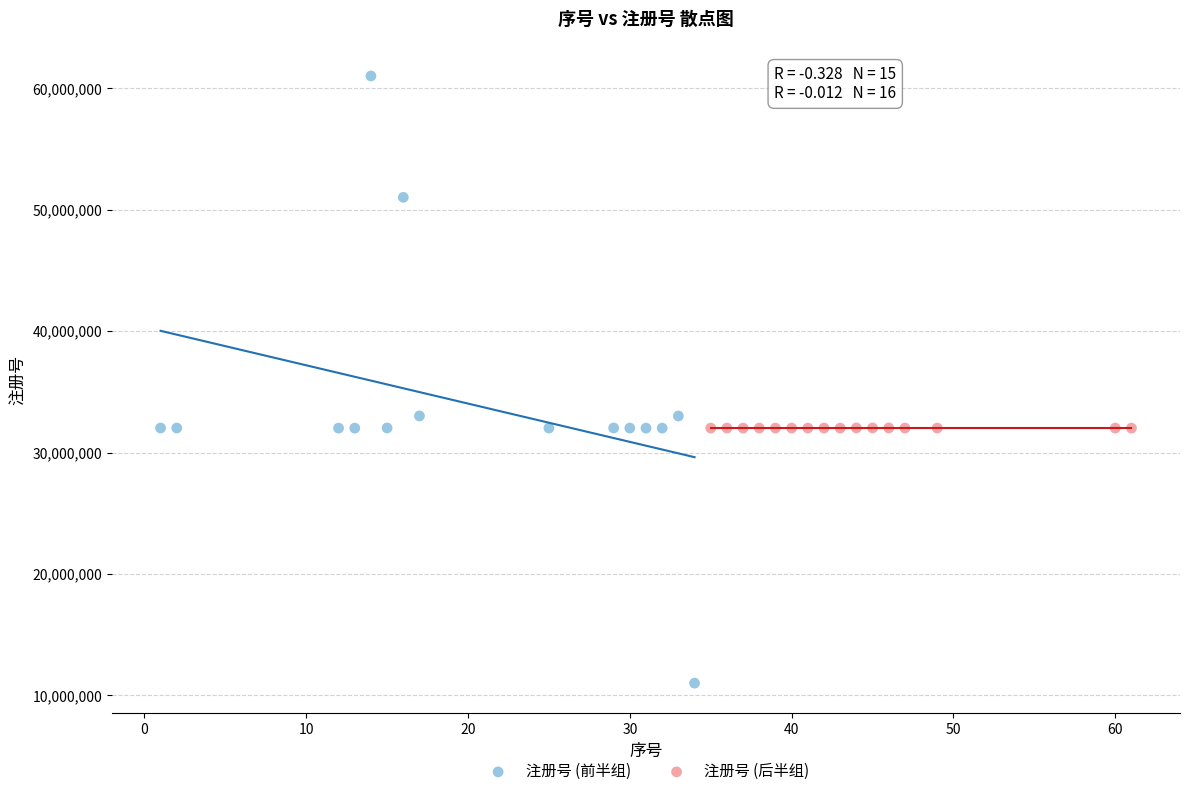

Which series reaches the maximum Y coordinate?

注册号 (前半组)